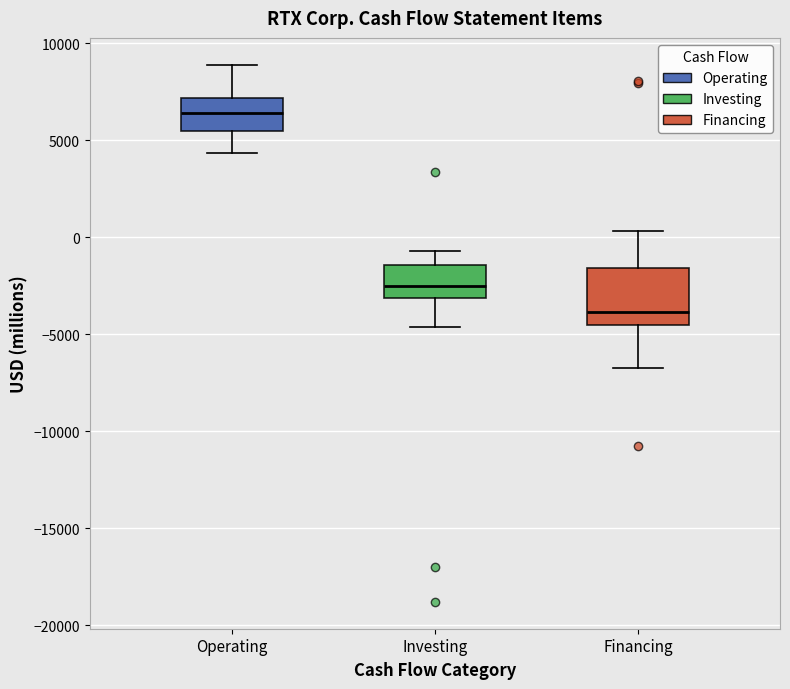

Where is the upper edge of the box for Investing on the y-axis? The values are not printed on the chart, so give them approximately, as read against the axis.

-1500